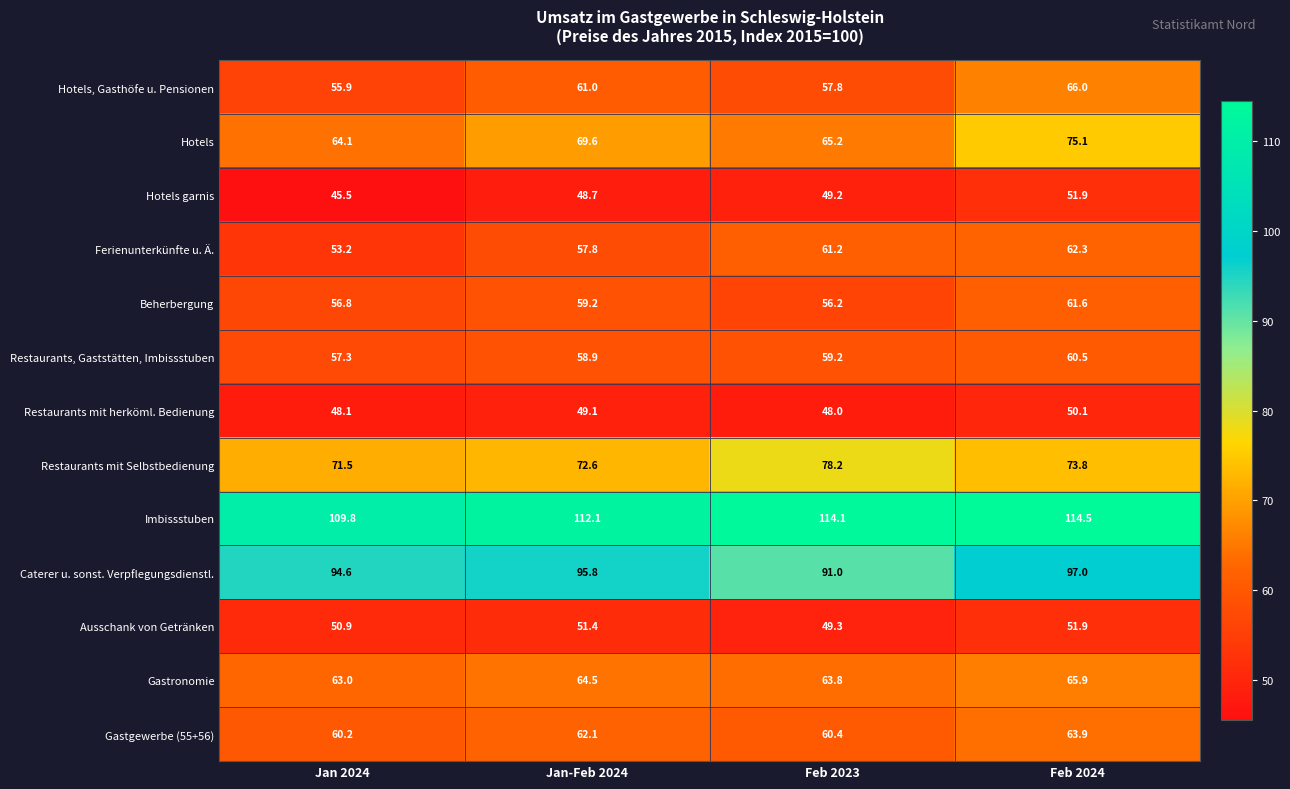

The Hotels garnis series shows 51.9 at Feb 2024. True or false?

True